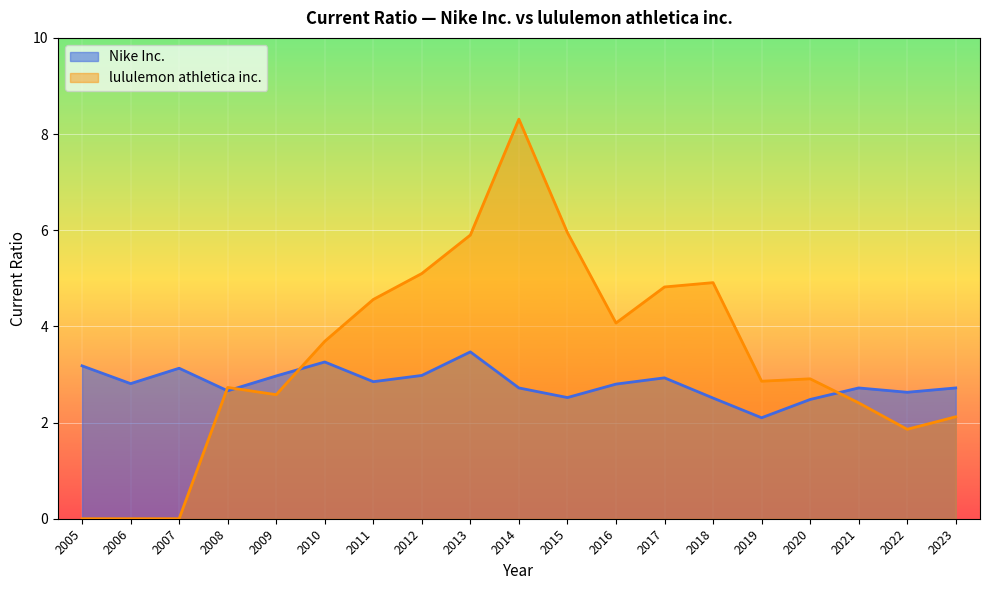

Between 2022 and 2021, which series saw the biggest shift?

lululemon athletica inc.